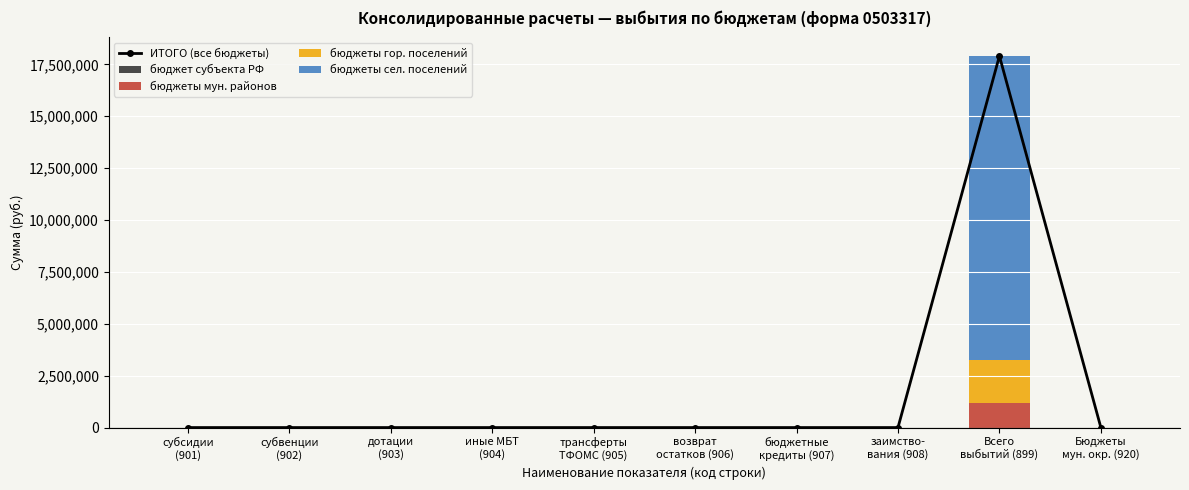

Between иные МБТ
(904) and трансферты
ТФОМС (905), which is larger?

иные МБТ
(904)